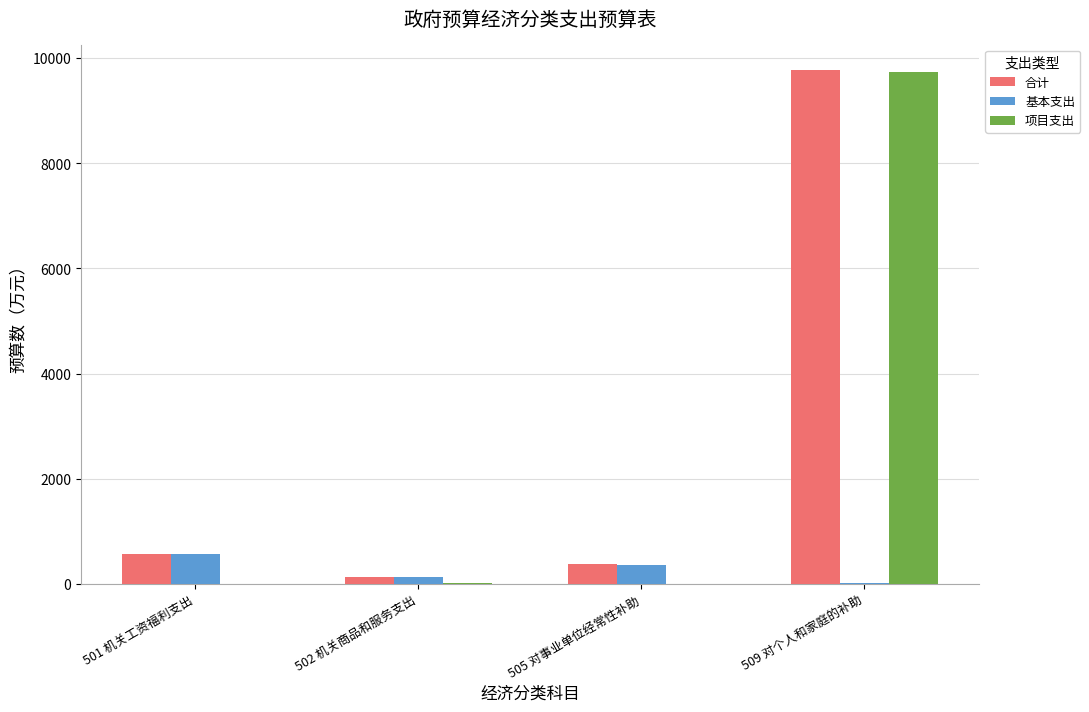

What are all the series names shown in the legend?

合计, 基本支出, 项目支出